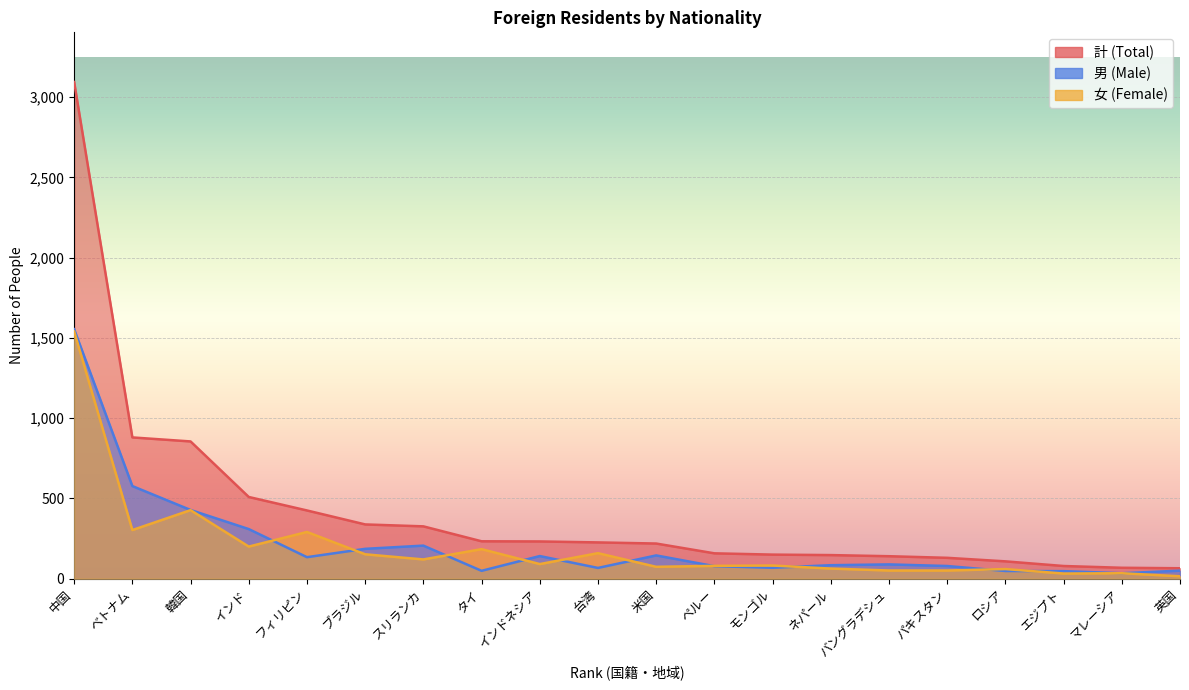

Reading left to right, transcribe all the data shown in this chart.

計: 3094	880	855	509	425	338	326	233	232	226	219	158	150	147	140	130	108	79	68	65
男: 1554	577	428	309	134	186	206	49	141	67	145	78	68	84	89	79	48	47	34	50
女: 1540	303	427	200	291	152	120	184	91	159	74	80	82	63	51	51	60	32	34	15